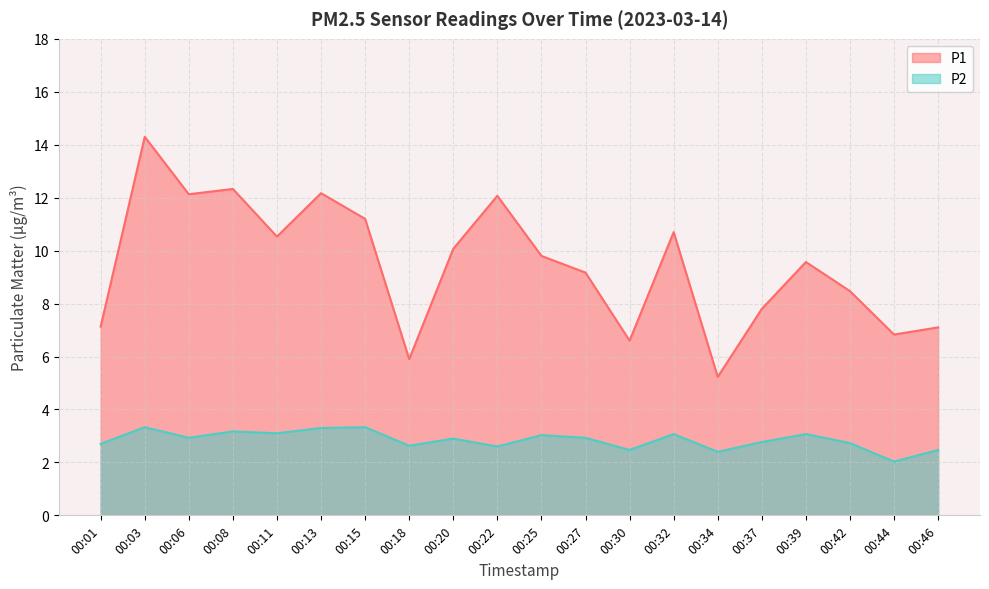

Which has a higher value, 00:20 or 00:22?

00:22